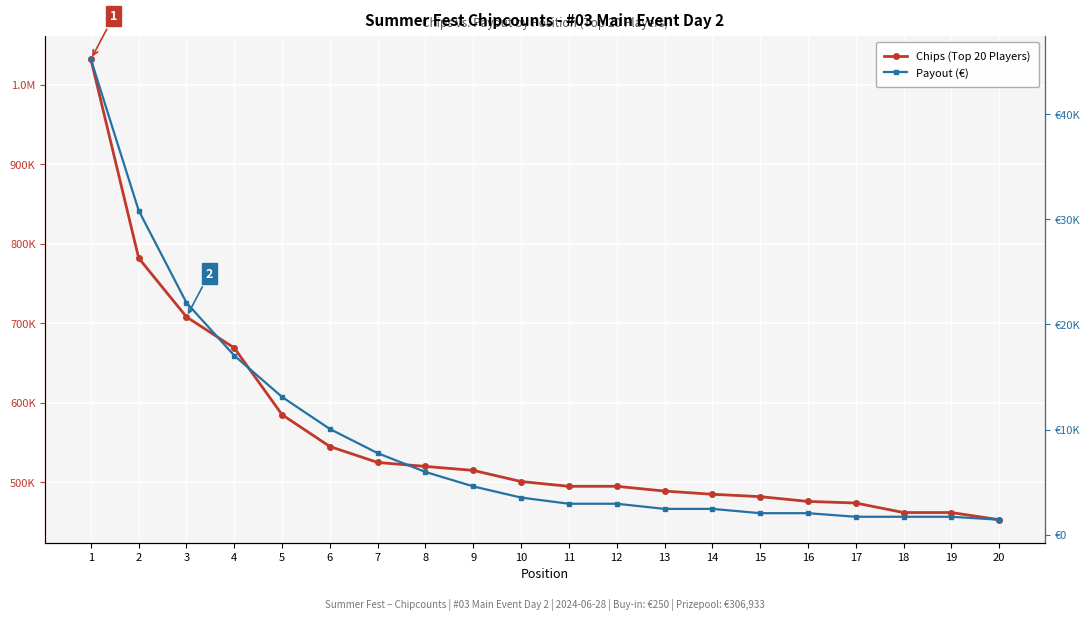

Is it true that Payout (€) equals 2973 at 19?

False